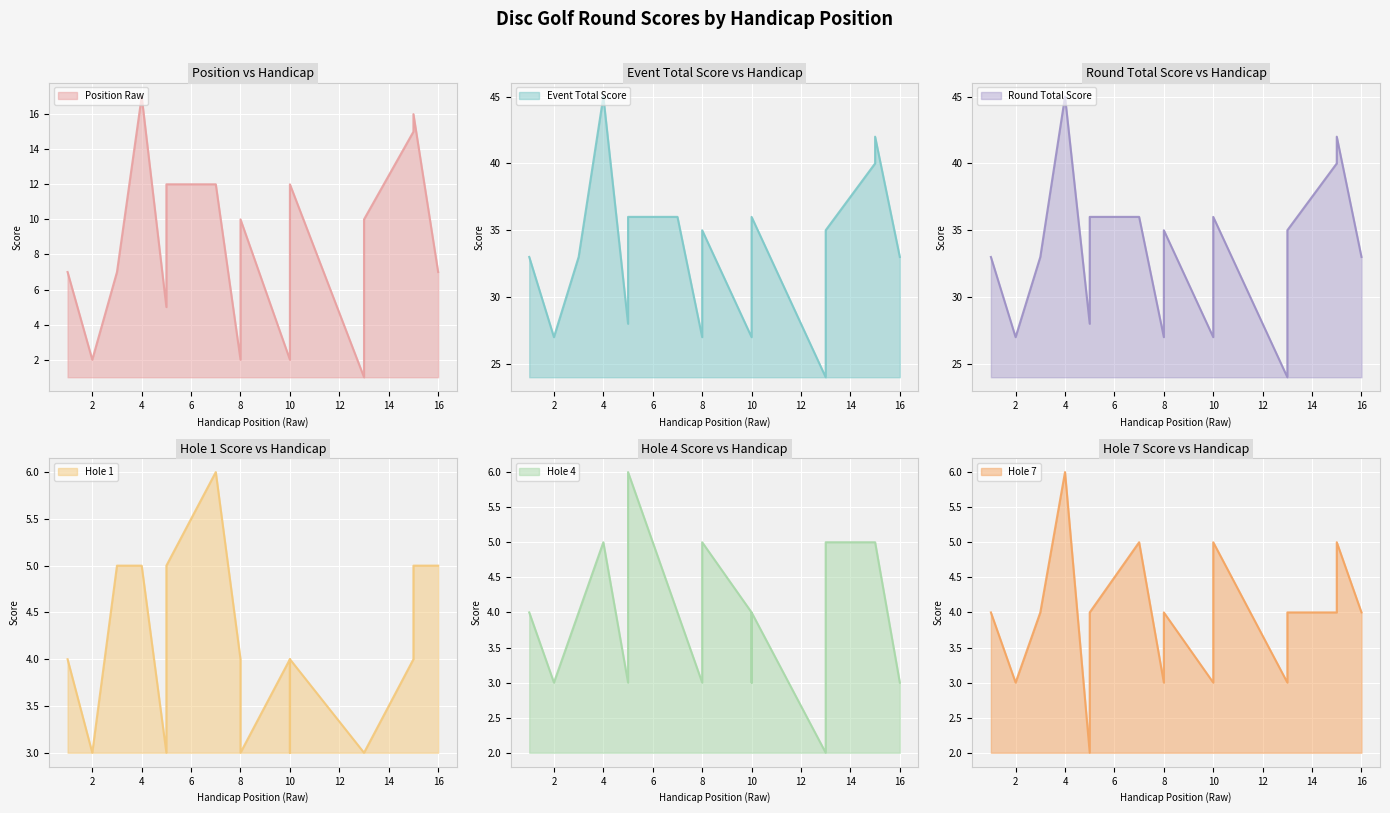

How many lines are shown in the chart?

6